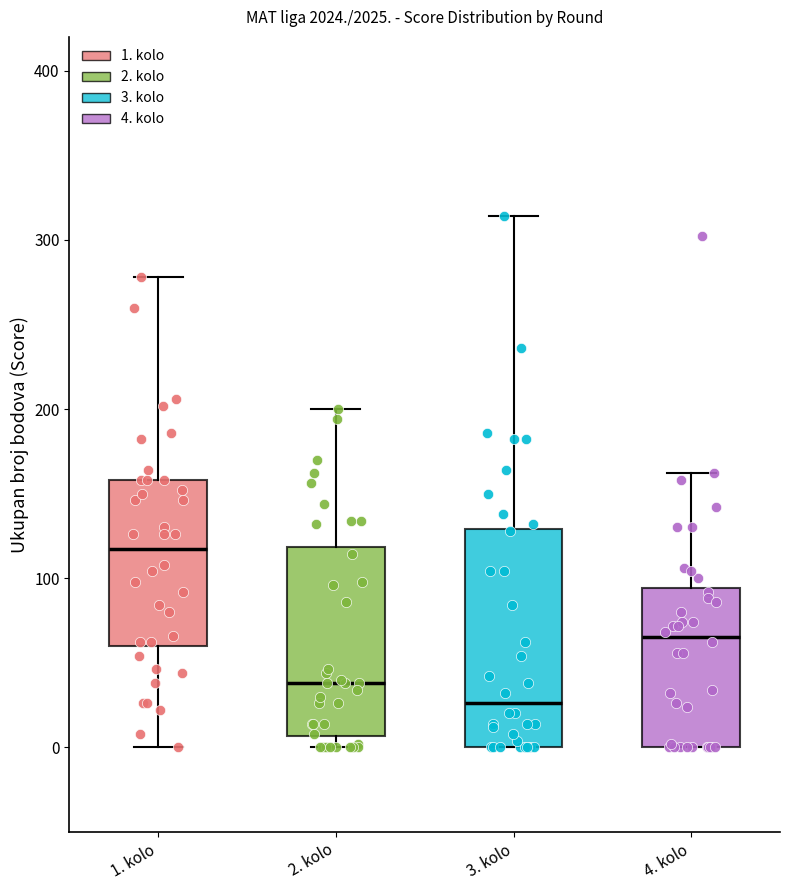

Which box's median line is the lowest?

3. kolo